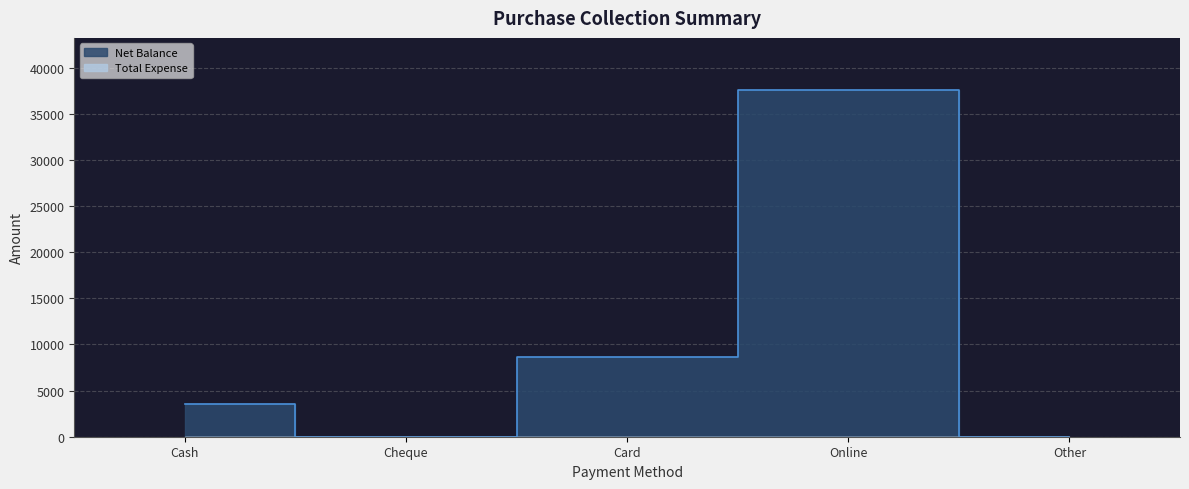

Rank the categories by value from lowest to highest.

Cheque, Other, Cash, Card, Online